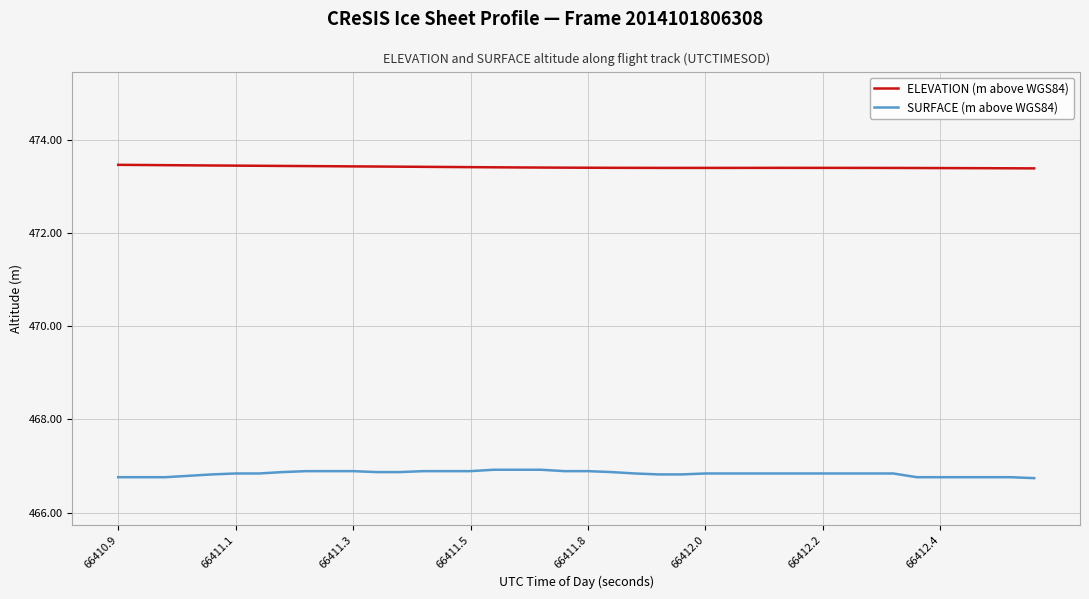

Which series has the largest total across all categories?

ELEVATION (m above WGS84)